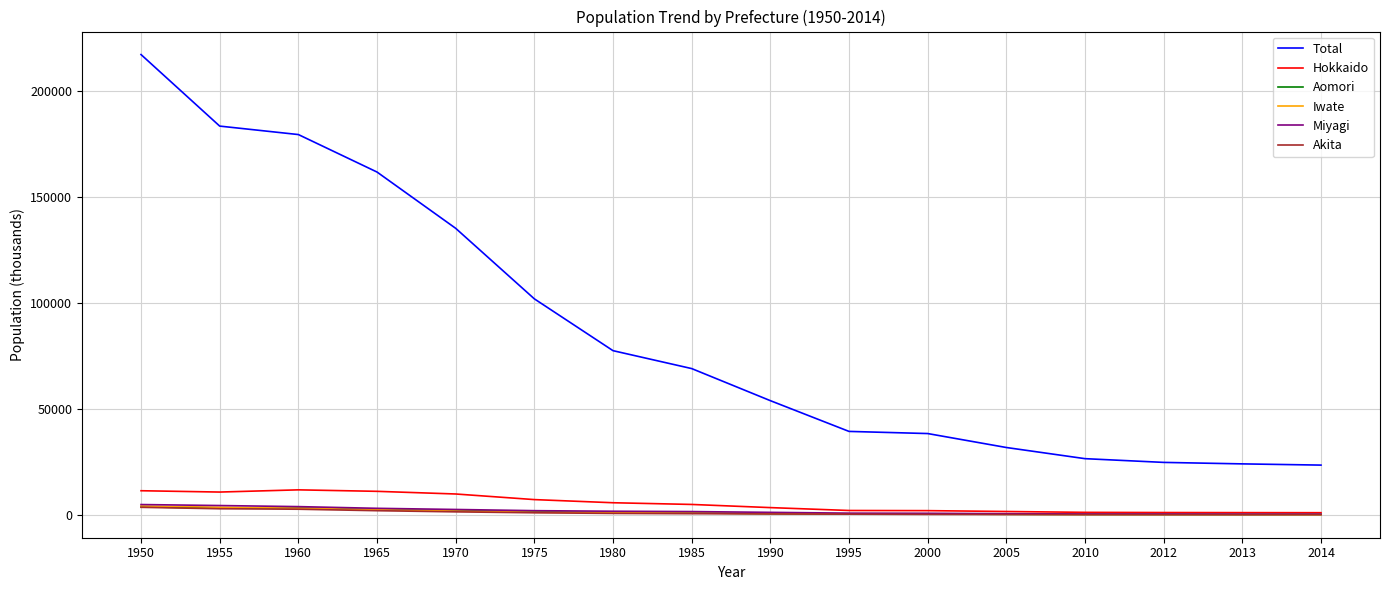

What is the greatest value displayed?

216974